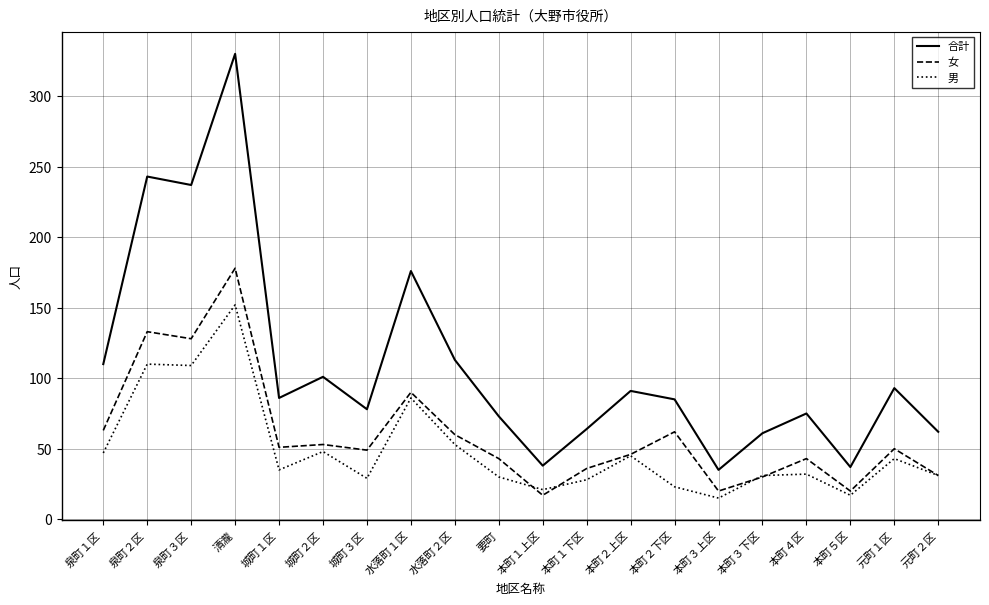

Which series changed the most between 泉町１区 and 本町２上区?

合計